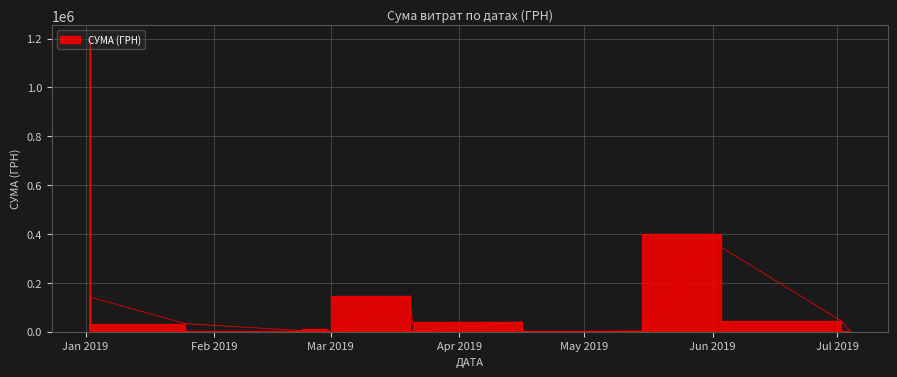

What is the average value?

67461.2